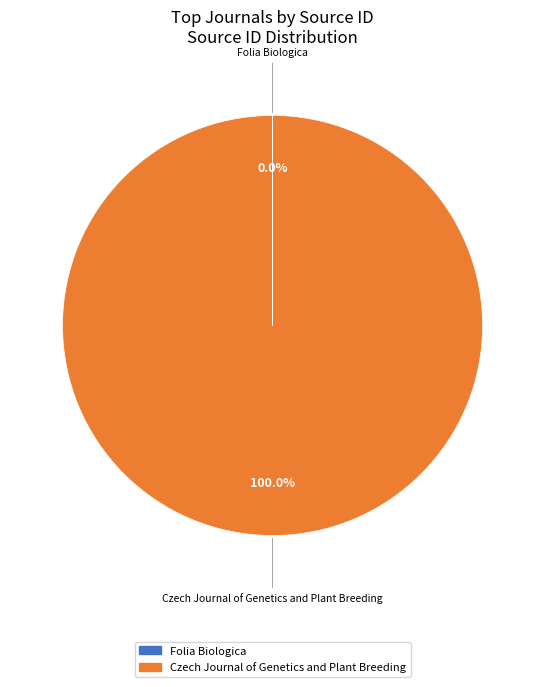

Does Czech Journal of Genetics and Plant Breeding represent more than half of the total?

Yes